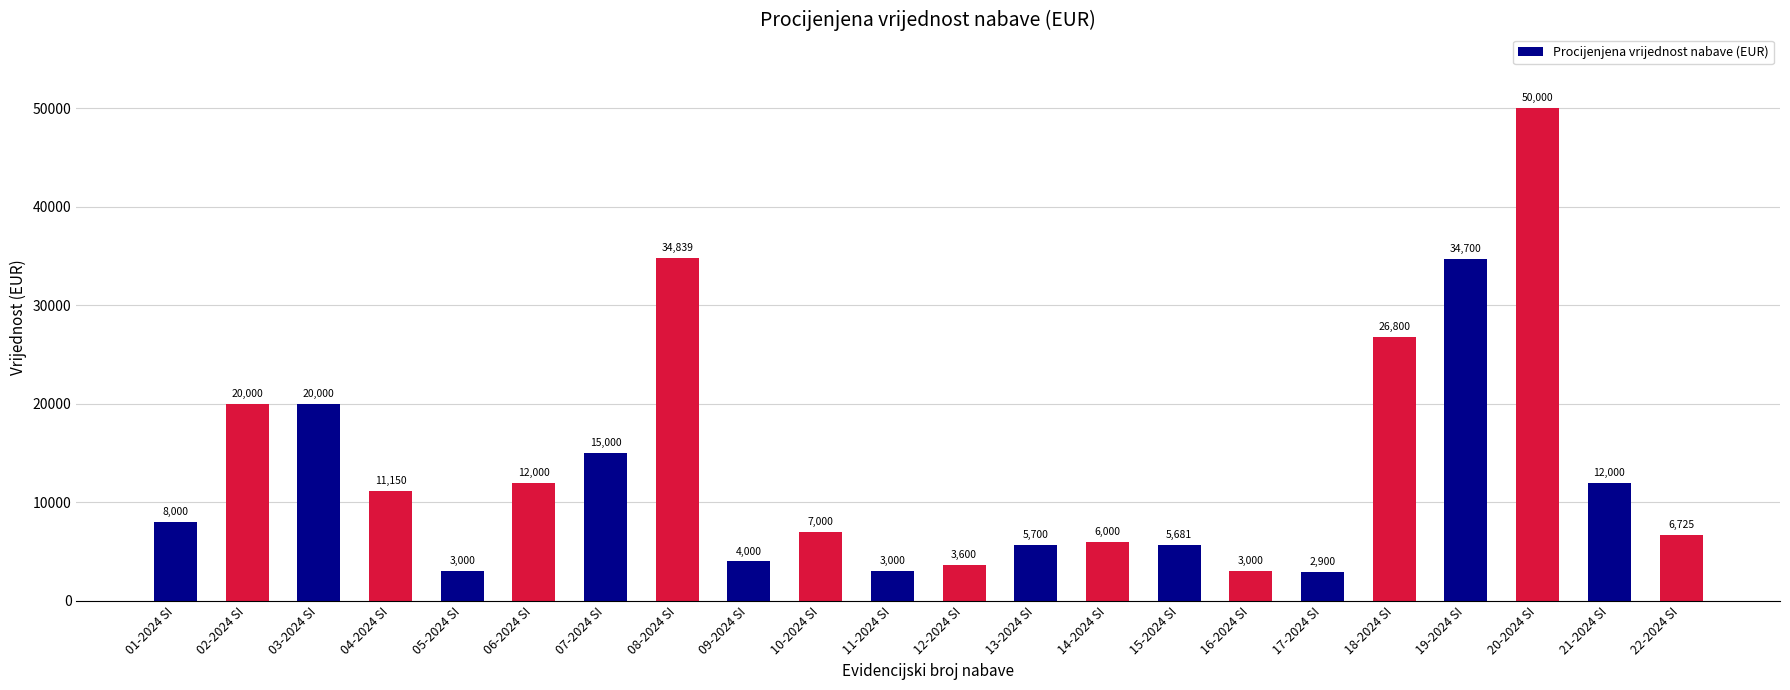

What is the greatest value displayed?

50000.0